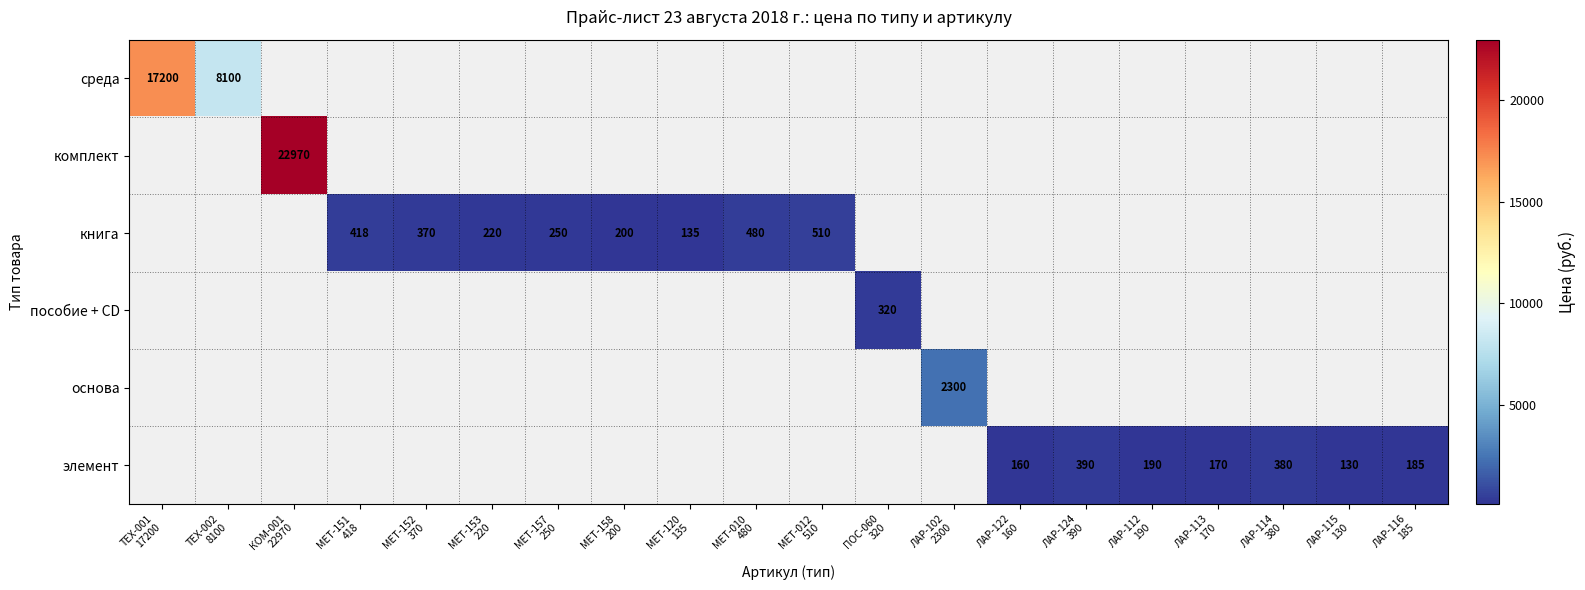

What is the maximum value shown in the chart?

22970.0